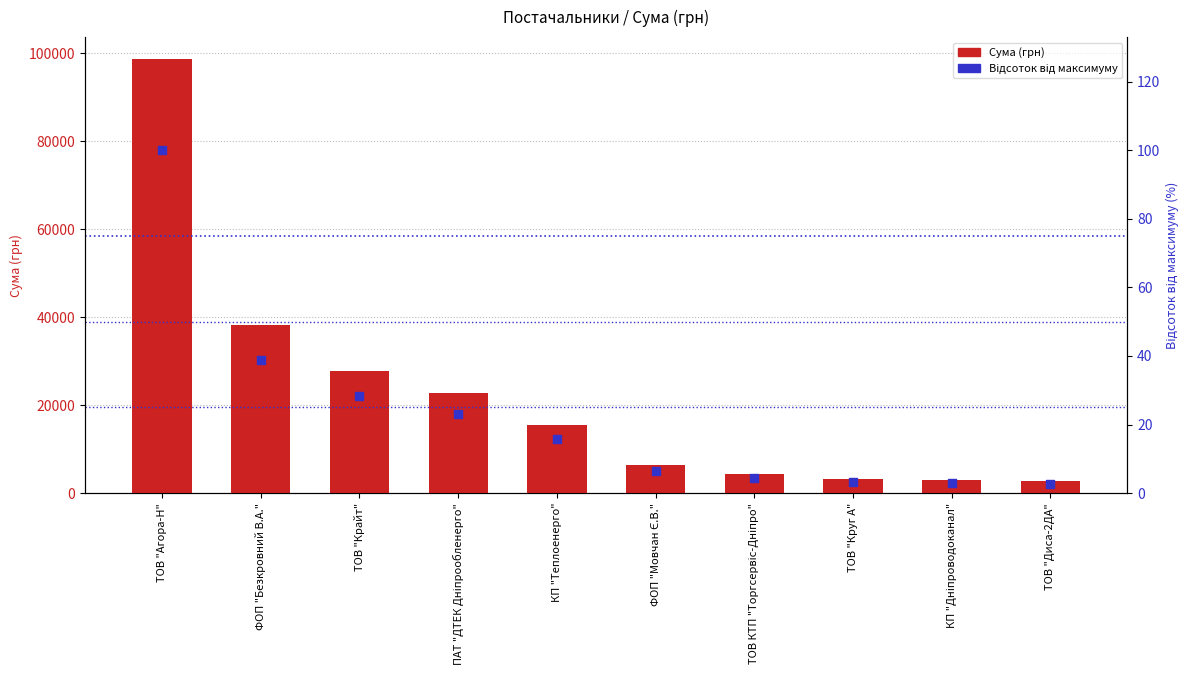

Which series contains the highest Y value?

Сума (грн)